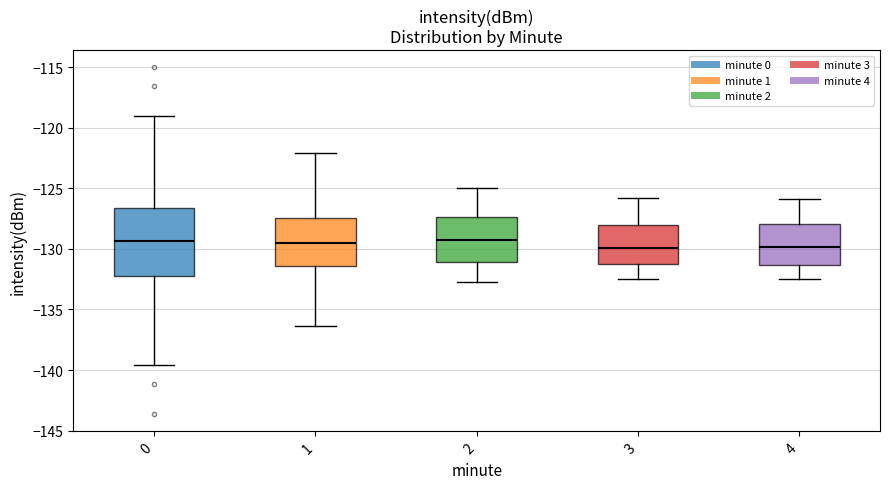

Where is the upper edge of the box at x = 2 on the y-axis? The values are not printed on the chart, so give them approximately, as read against the axis.

-127.5